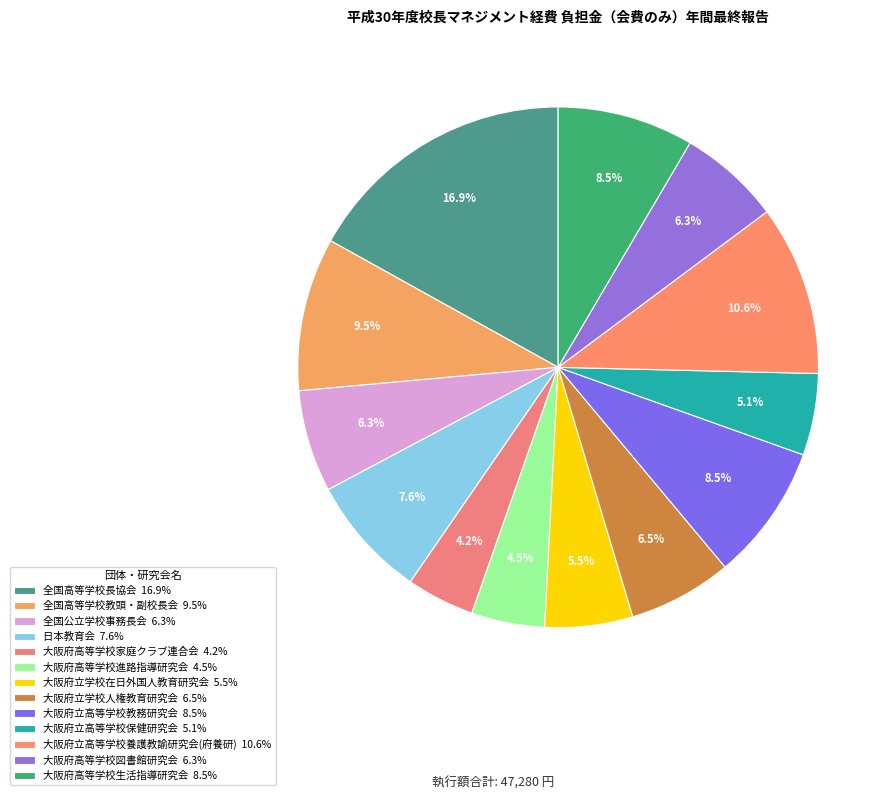

To the nearest percent, what is the average slice percentage?

8%